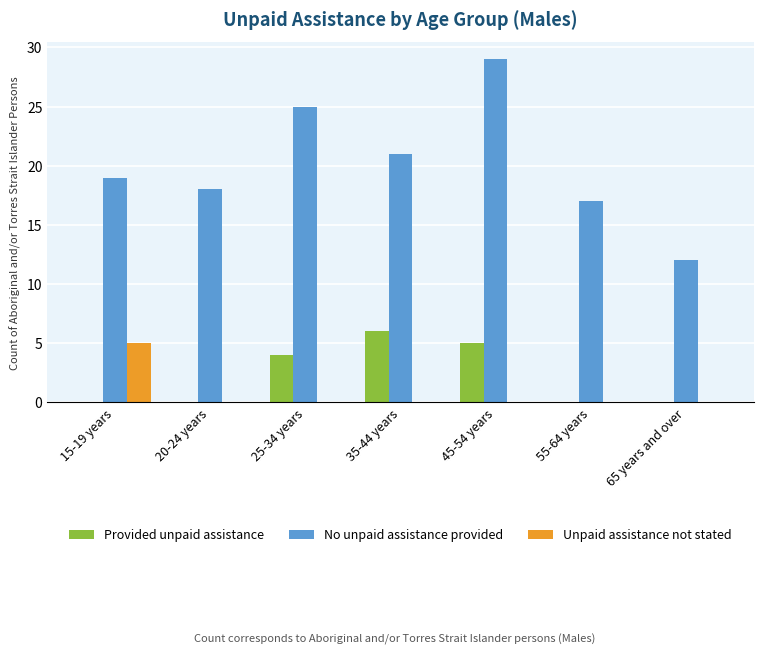

Reading right to left, extract all data points from this chart.

Provided unpaid assistance: 0	0	5	6	4	0	0
No unpaid assistance provided: 12	17	29	21	25	18	19
Unpaid assistance not stated: 0	0	0	0	0	0	5